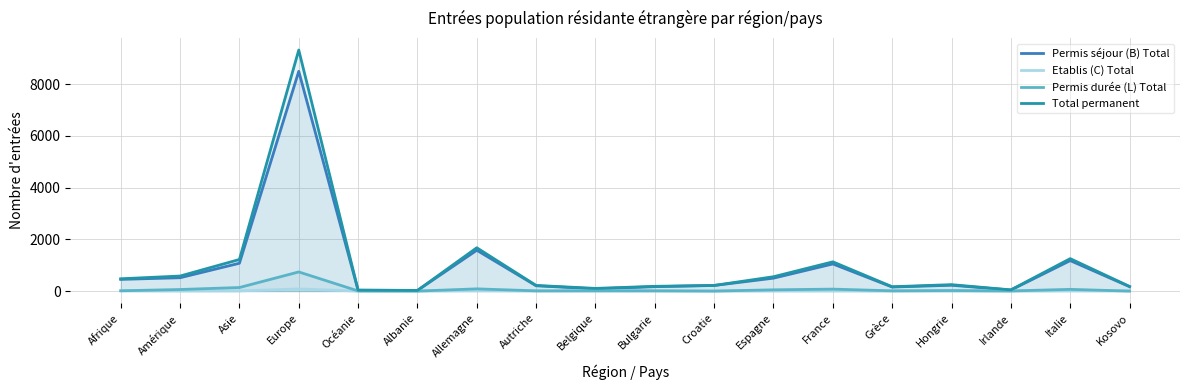

Reading left to right, extract all data points from this chart.

Permis séjour (B) Total: 453	517	1077	8499	32	24	1579	206	88	171	217	501	1050	157	226	41	1179	172
Etablis (C) Total: 11	4	7	83	0	1	11	3	5	1	1	5	6	1	1	0	9	7
Permis durée (L) Total: 12	61	138	741	6	1	86	9	11	12	1	49	76	10	22	6	67	0
Total permanent: 476	582	1222	9323	38	26	1676	218	104	184	219	555	1132	168	249	47	1255	179